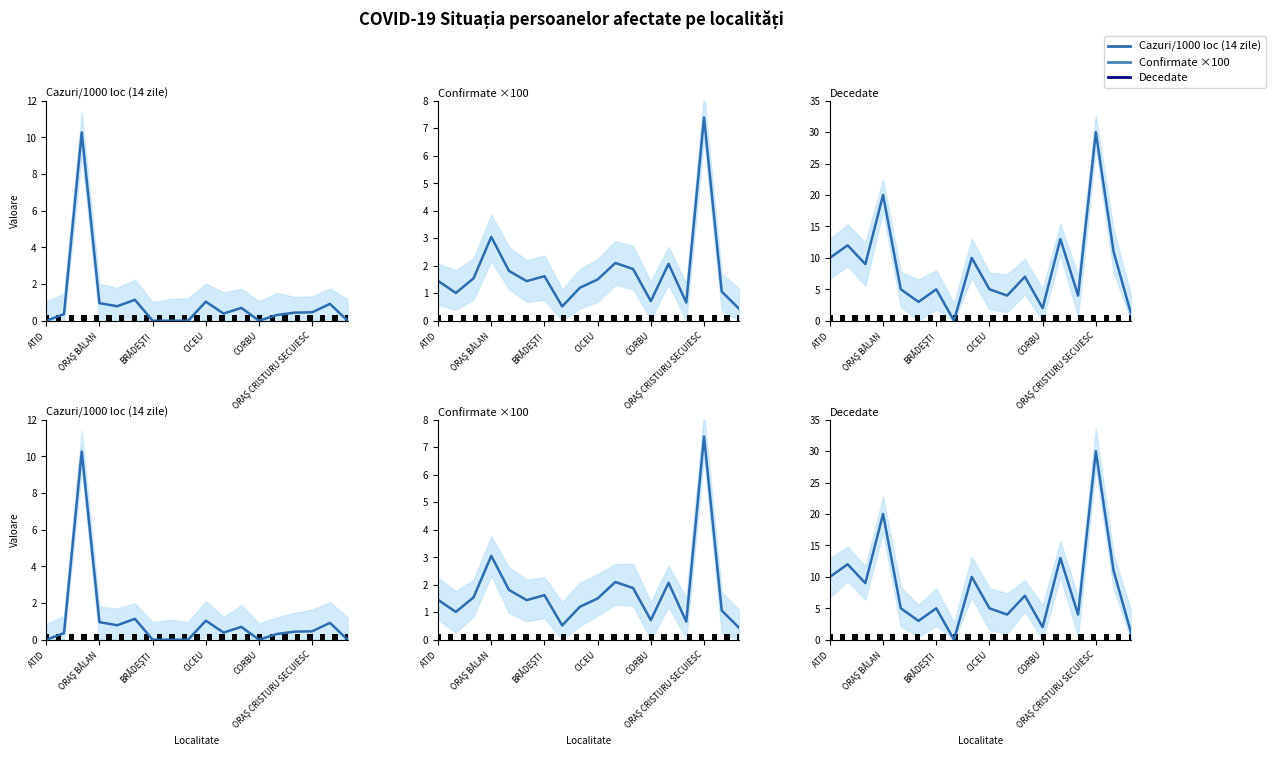

What is the maximum value shown in the chart?

30.0